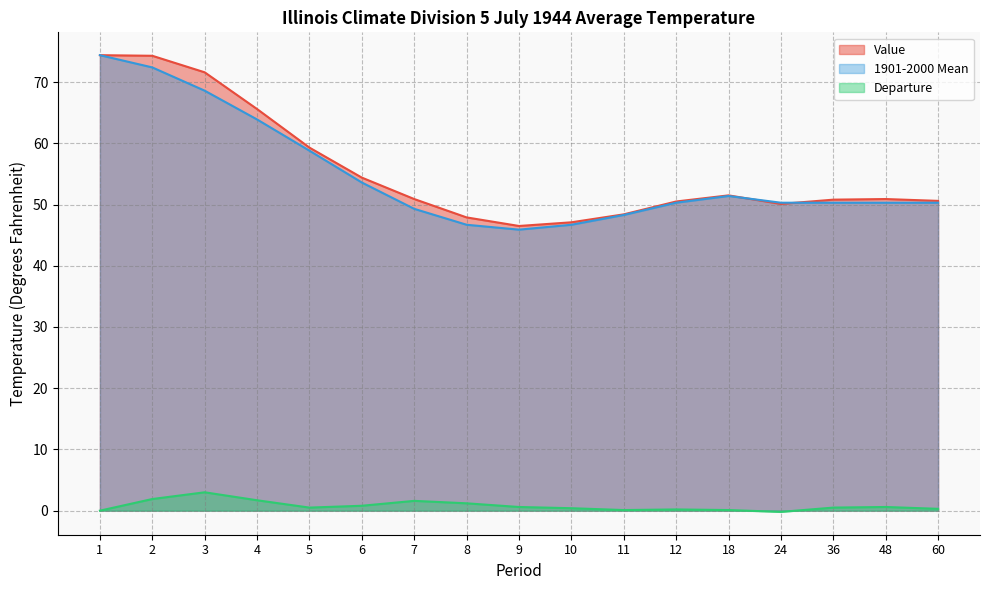

How many positive values does the Departure series have?

15